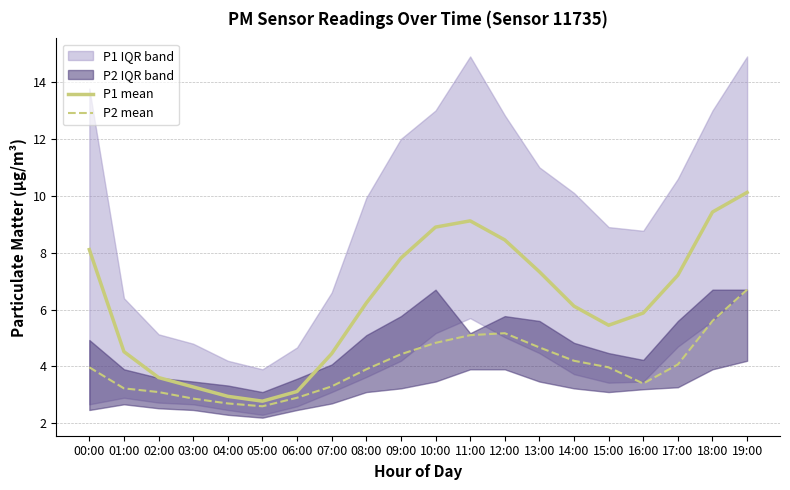

Between 00:00 and 09:00, which is larger?

00:00